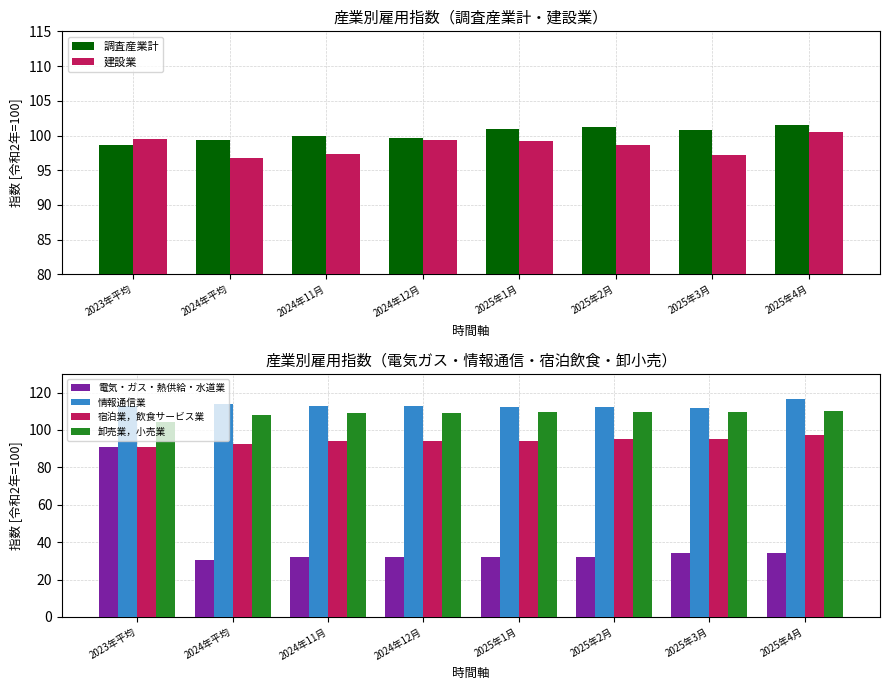

At which label does 調査産業計 reach its minimum?

2023年平均